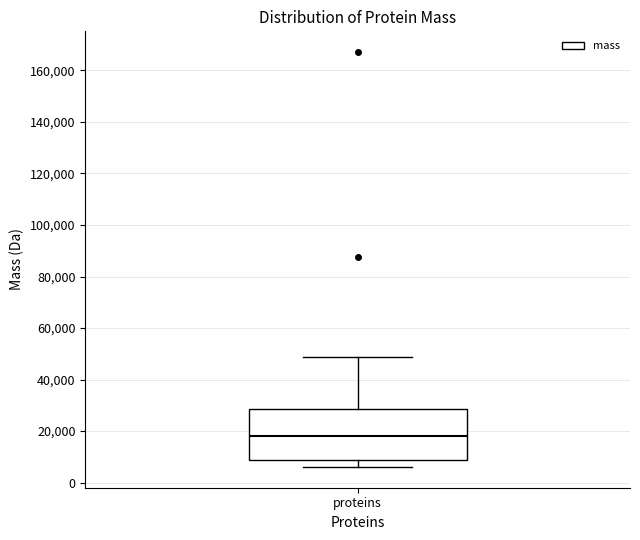

Where is the upper edge of the box for proteins on the y-axis? The values are not printed on the chart, so give them approximately, as read against the axis.

28000